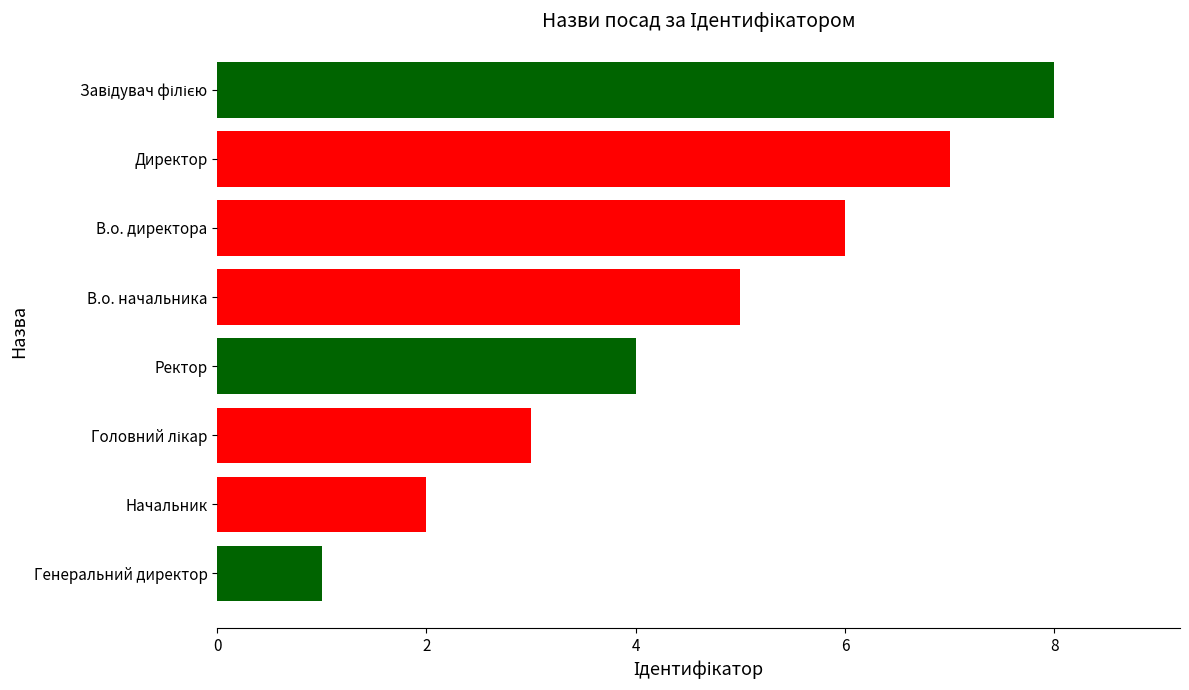

What is the approximate value at Директор?

7